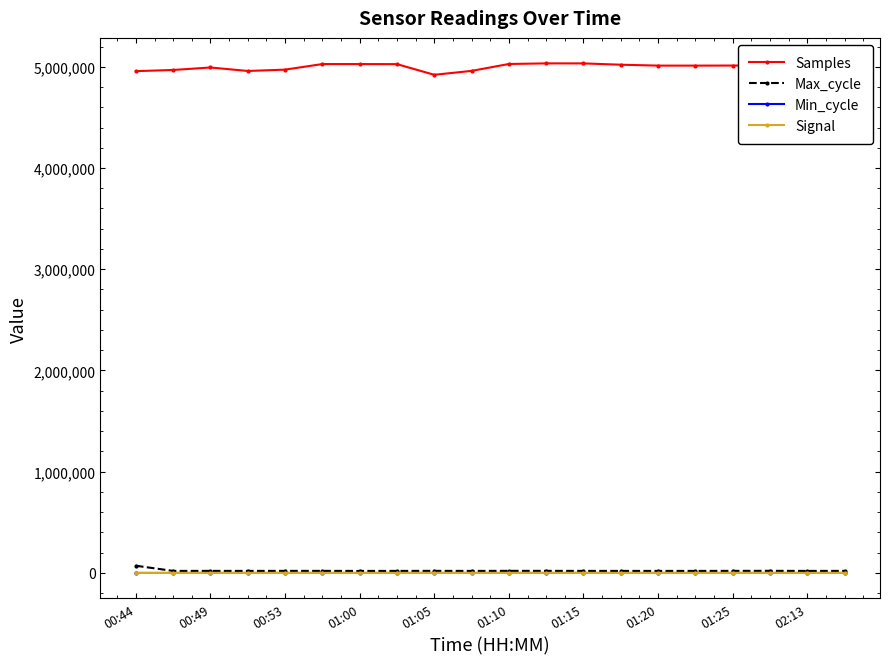

True or false: Min_cycle and Samples cross at least once.

False